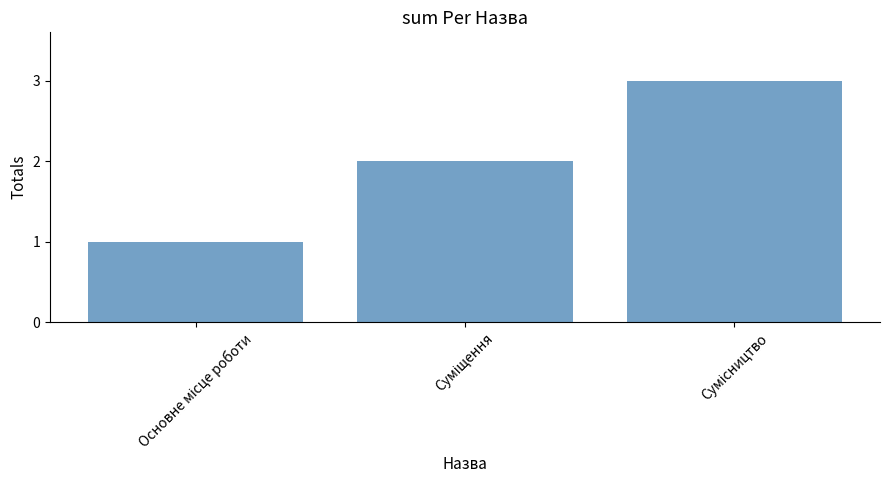

How many bars are there in total?

3